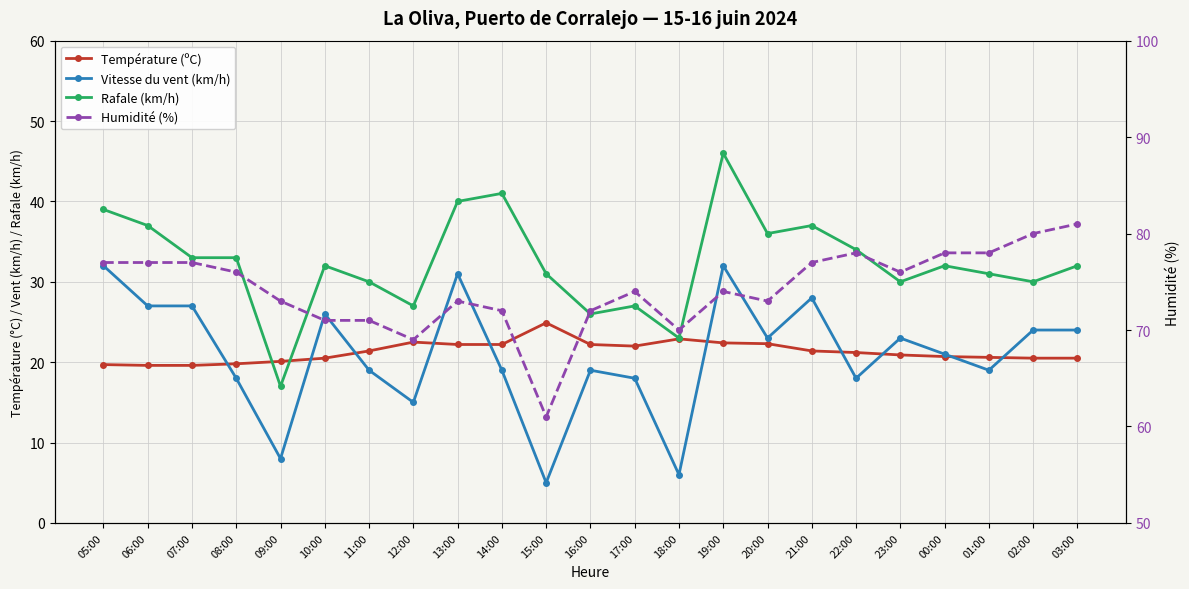

What is the sum of the Vitesse du vent (km/h) values at 00:00 and 03:00?

45.0